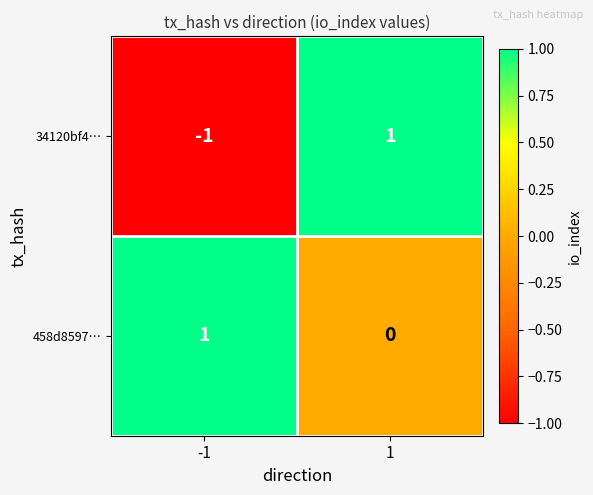

Is it true that 34120bf4… equals 0 at -1?

False